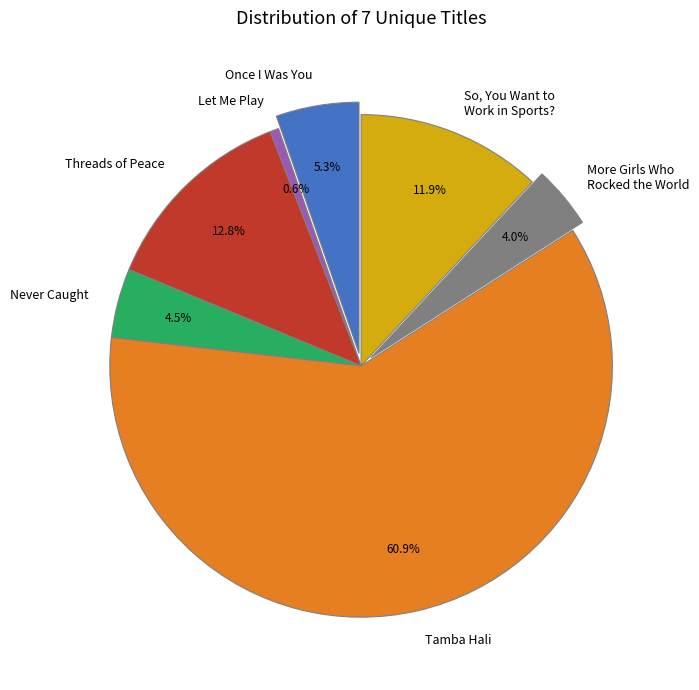

Rank the categories by value from lowest to highest.

Let Me Play, More Girls Who Rocked the World, Never Caught, Once I Was You, So, You Want to Work in Sports?, Threads of Peace, Tamba Hali